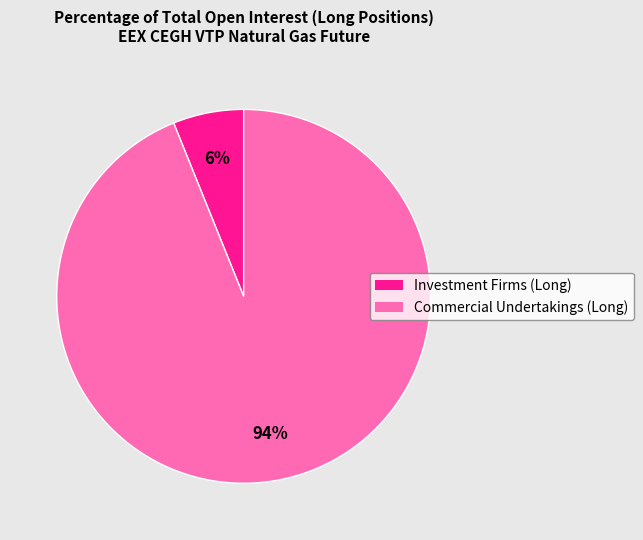

To the nearest percent, what portion does Commercial Undertakings (Long) represent?

94%